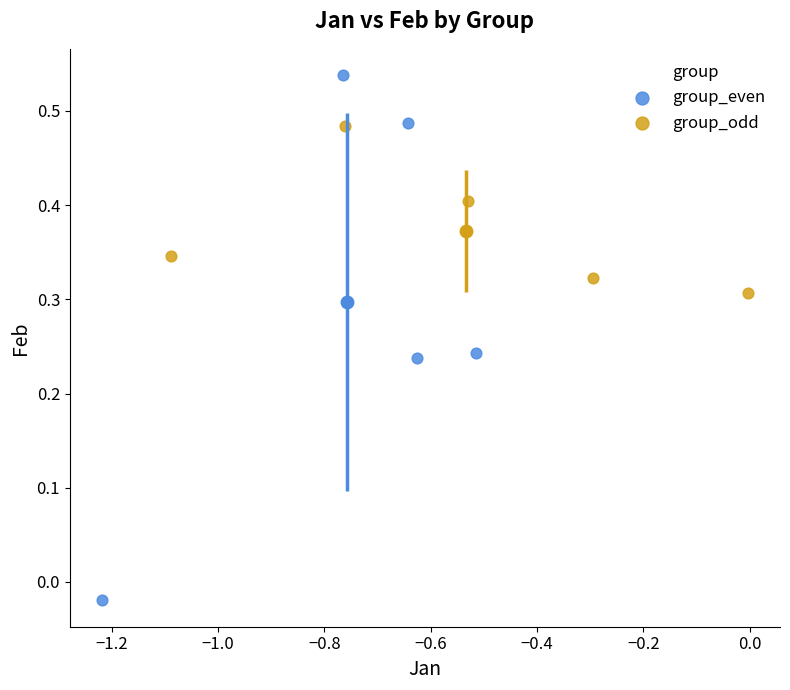

Which series reaches the minimum Y coordinate?

group_even